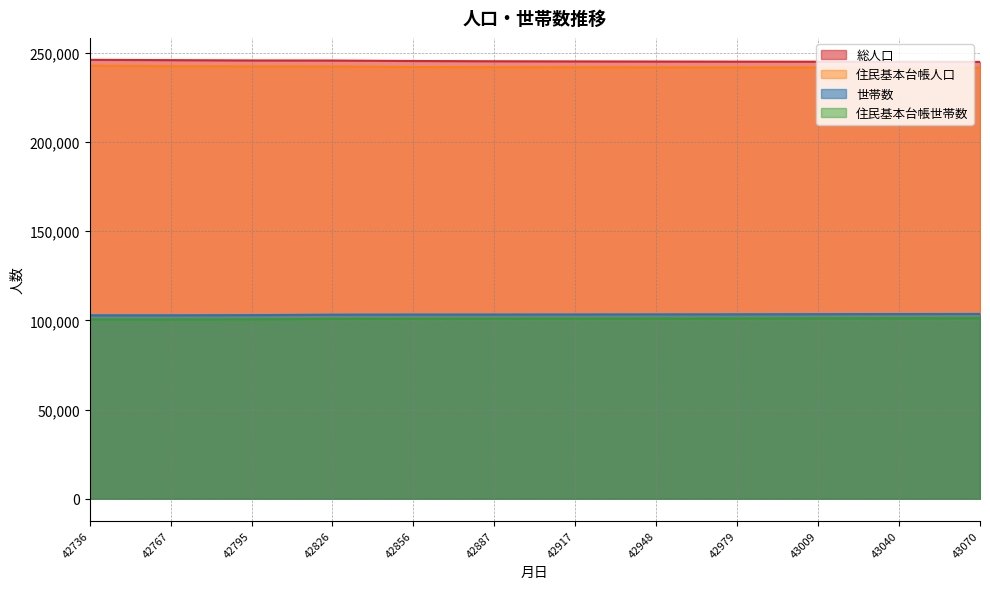

Reading left to right, extract all data points from this chart.

総人口: 42736=246132	42767=245967	42795=245796	42826=245753	42856=245481	42887=245339	42917=245257	42948=245190	42979=245131	43009=245096	43040=245028	43070=244965
住民基本台帳人口: 42736=242801	42767=242625	42795=242472	42826=242397	42856=242083	42887=242017	42917=241960	42948=241904	42979=241840	43009=241784	43040=241703	43070=241679
世帯数: 42736=102873	42767=102869	42795=102957	42826=103219	42856=103298	42887=103301	42917=103346	42948=103394	42979=103424	43009=103500	43040=103568	43070=103614
住民基本台帳世帯数: 42736=100493	42767=100477	42795=100566	42826=100804	42856=100850	42887=100911	42917=100975	42948=101033	42979=101053	43009=101110	43040=101160	43070=101235